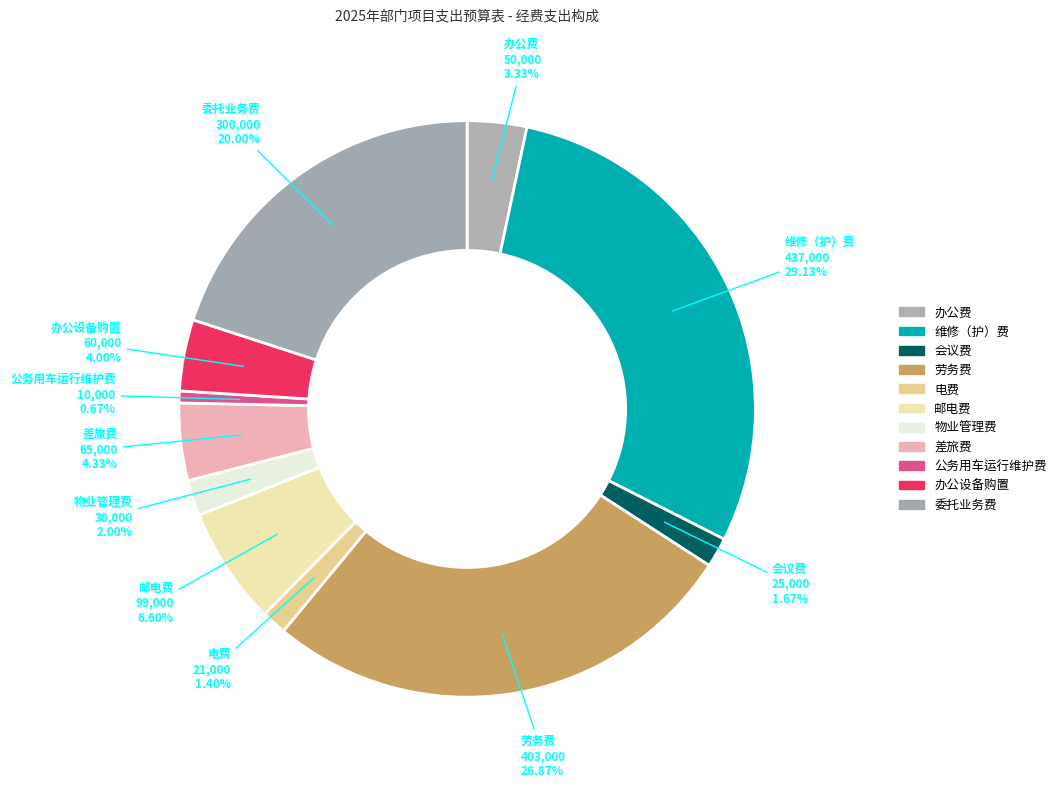

How many slices are in this pie chart?

11